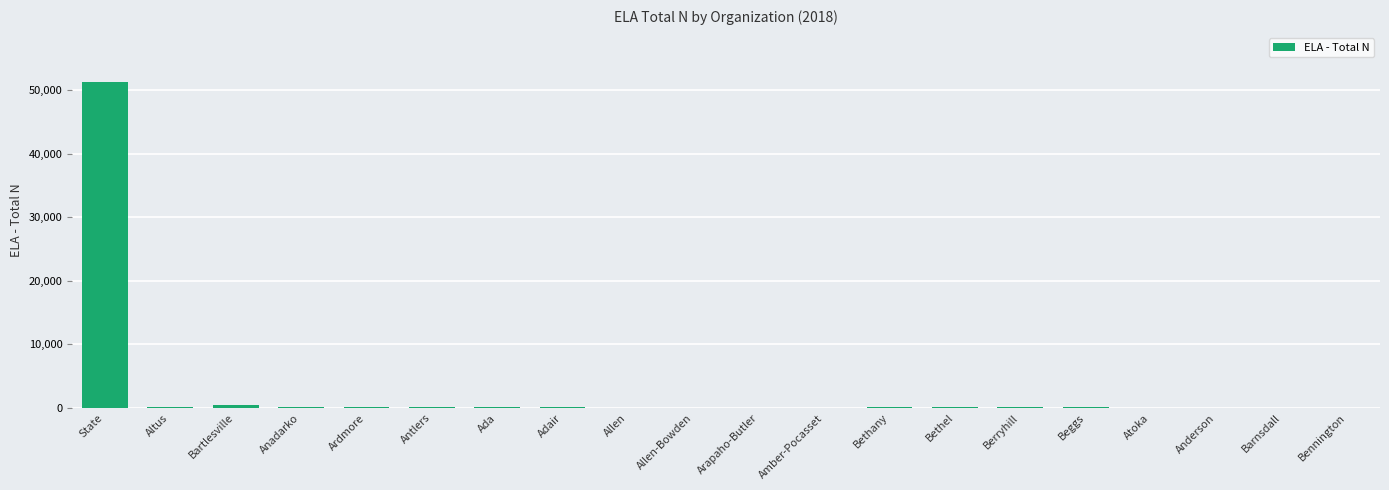

What is the sum of all values?

53310